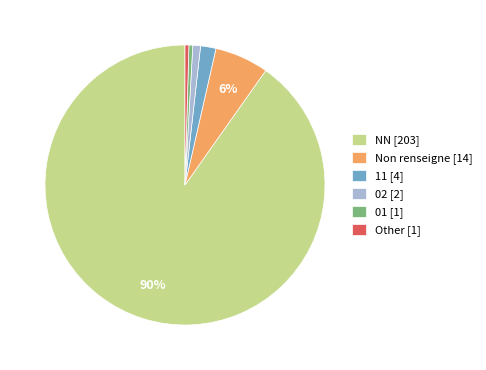

How many segments does this pie chart have?

6